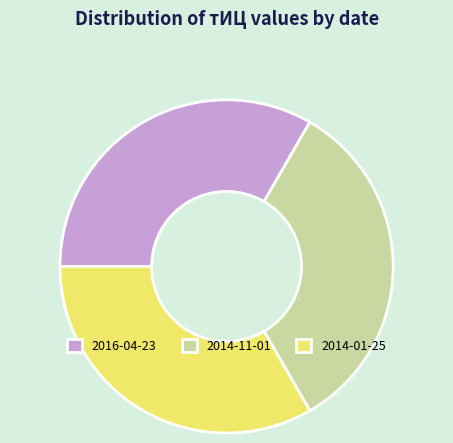

Approximately how many times larger is the value at 2014-01-25 compared to 2016-04-23?

1.0